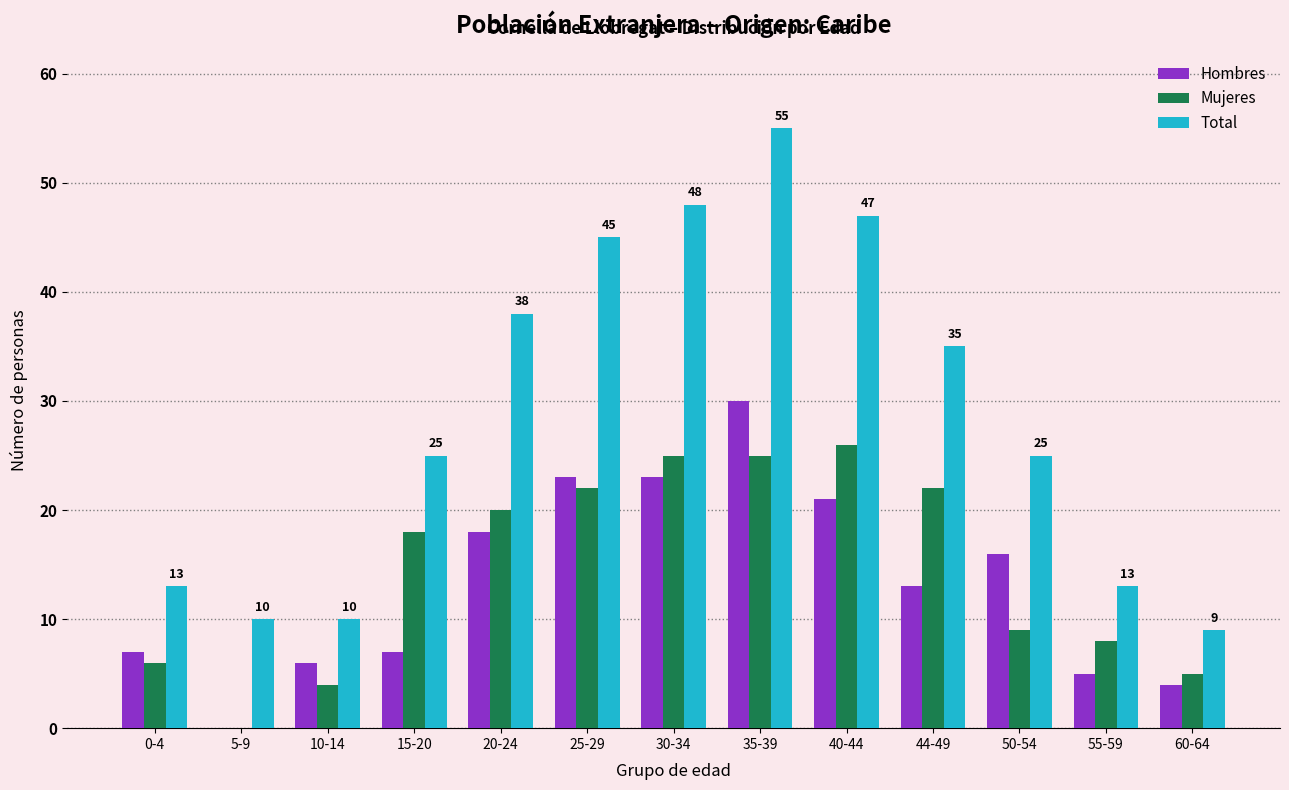

Which series changed the most between 25-29 and 50-54?

Total